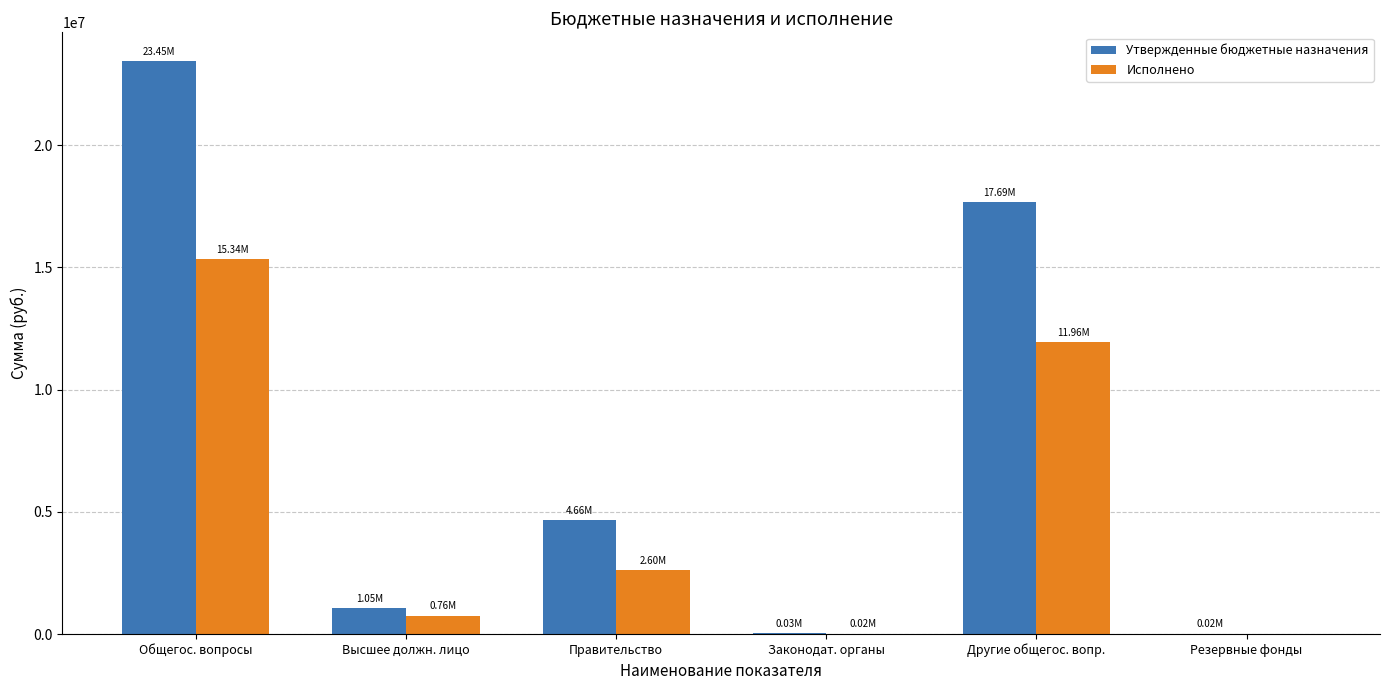

What are all the series names shown in the legend?

Утвержденные бюджетные назначения, Исполнено